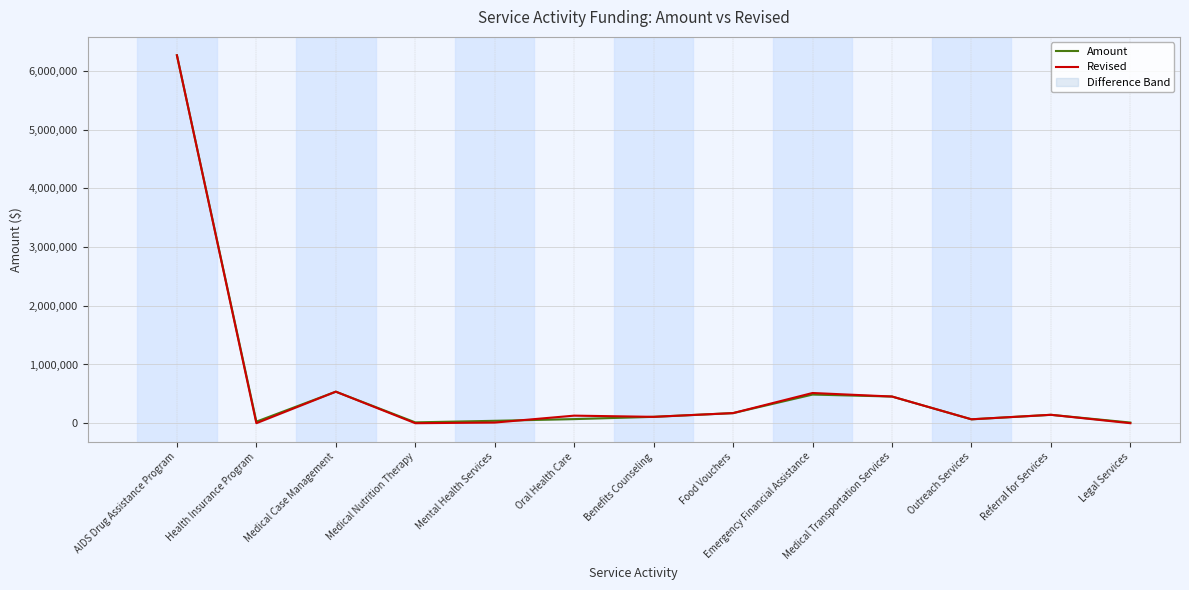

What position from the right is Health Insurance Program?

12